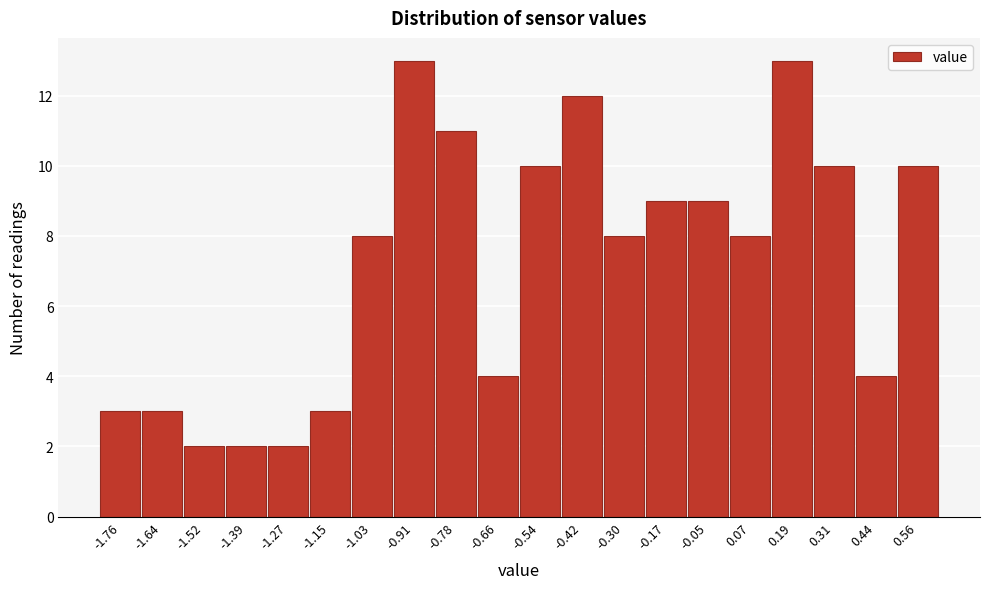

Reading left to right, transcribe all the data shown in this chart.

-1.76=3	-1.64=3	-1.52=2	-1.39=2	-1.27=2	-1.15=3	-1.03=8	-0.91=13	-0.78=11	-0.66=4	-0.54=10	-0.42=12	-0.30=8	-0.17=9	-0.05=9	0.07=8	0.19=13	0.31=10	0.44=4	0.56=10